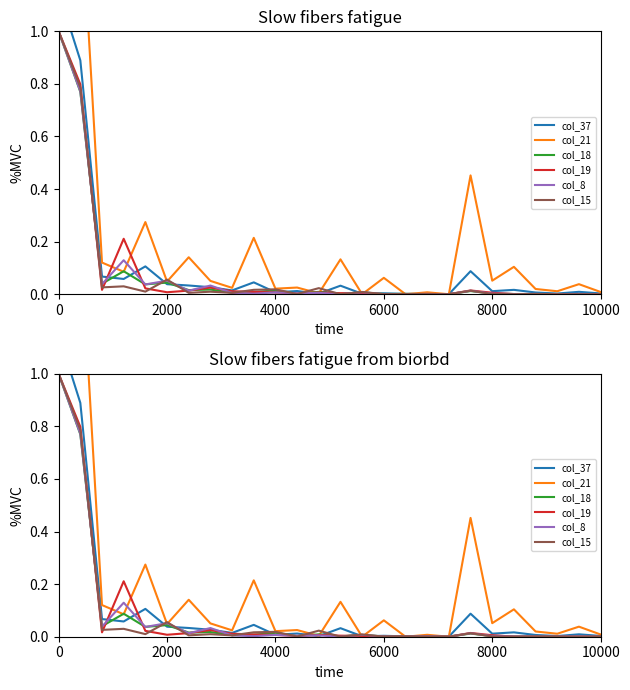

What is the difference between the maximum and minimum values in the col_37 series?

1.1